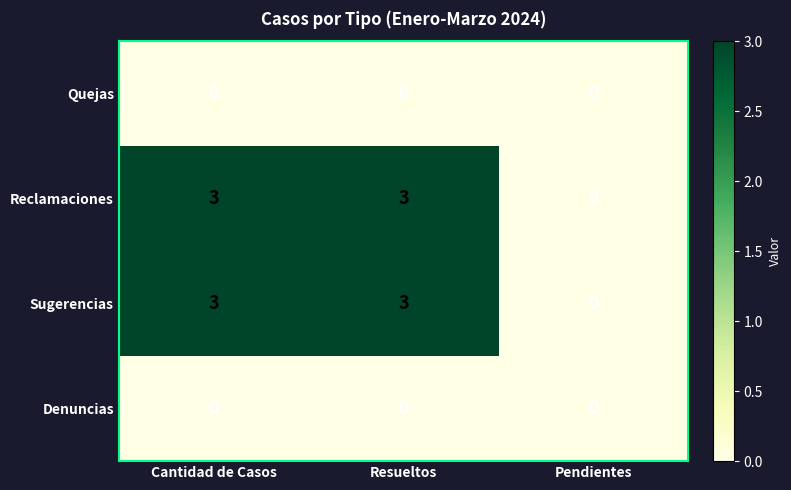

How many categories are shown in the chart?

3